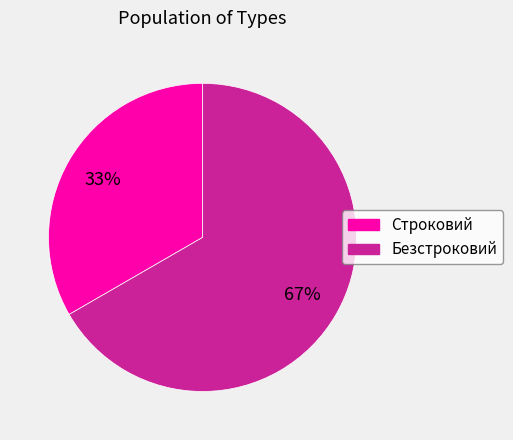

What percentage is the Безстроковий slice, to the nearest percent?

67%